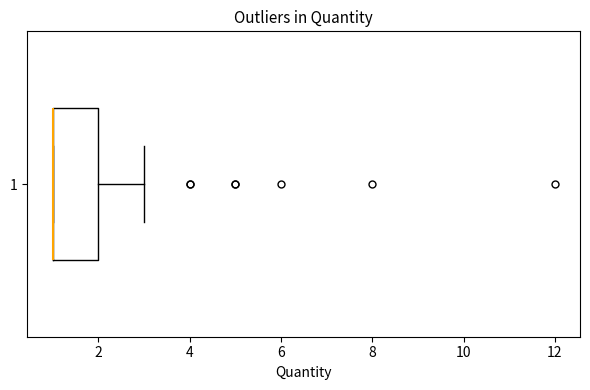

Where is the right edge of the box at y = 1 on the x-axis? The values are not printed on the chart, so give them approximately, as read against the axis.

2